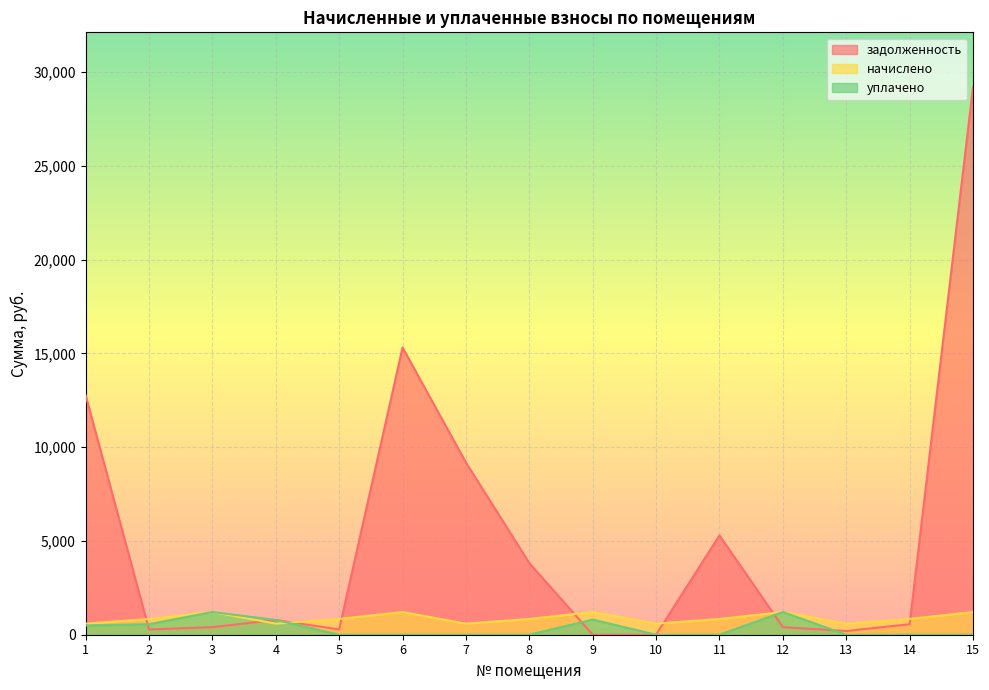

Rank the series by their maximum value, from highest to lowest.

задолженность, уплачено, начислено